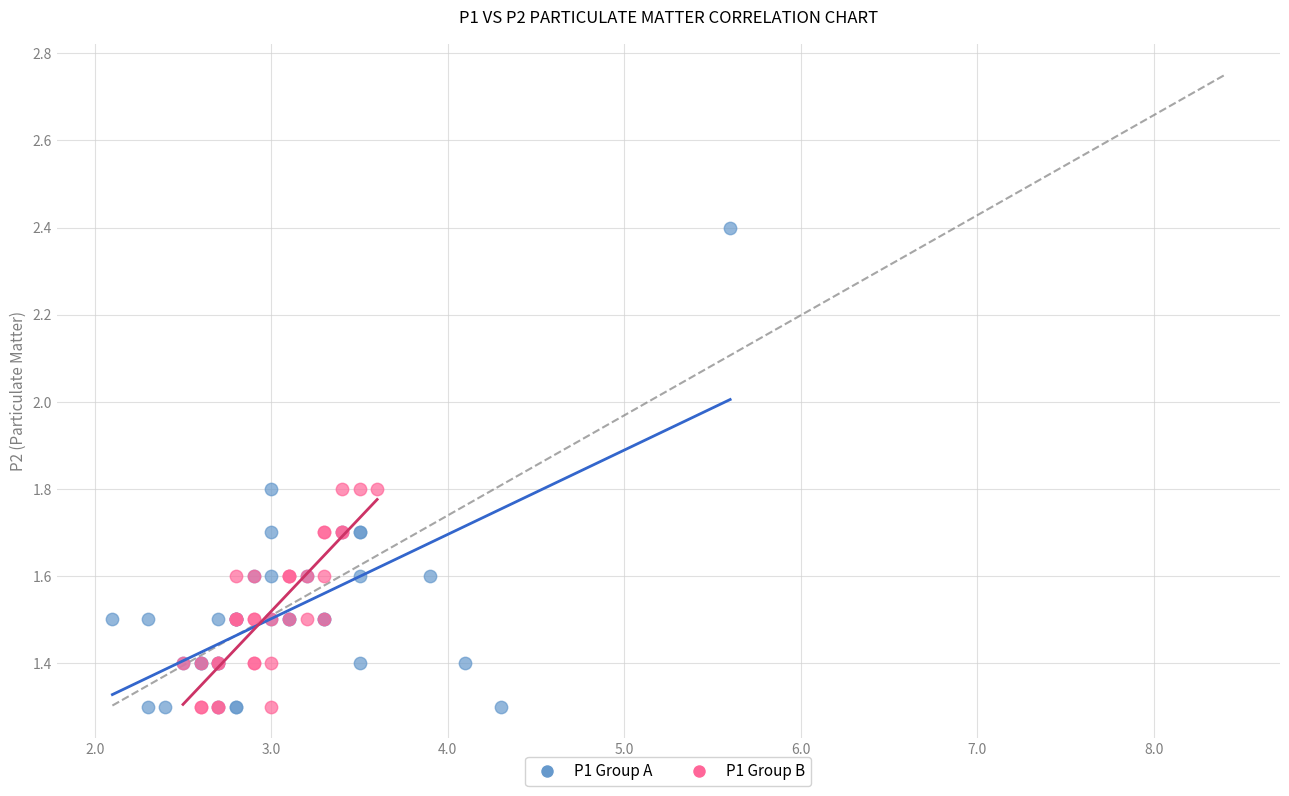

Which series has the widest spread of Y values?

P1 Group A